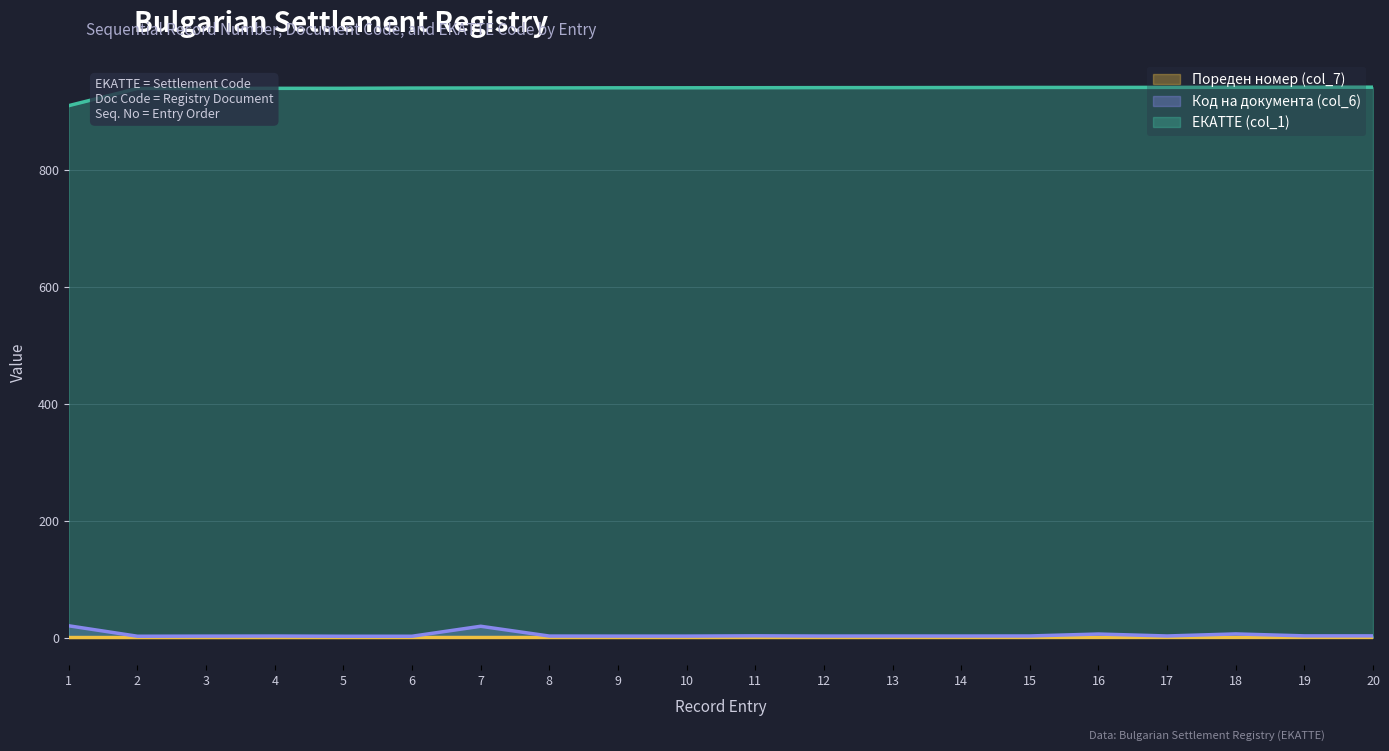

Is it true that Код на документа (col_6) equals 2.2 at 2?

True